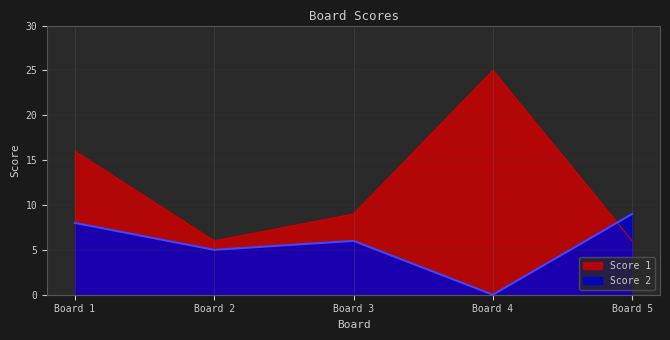

What are all the series names shown in the legend?

Score 1, Score 2